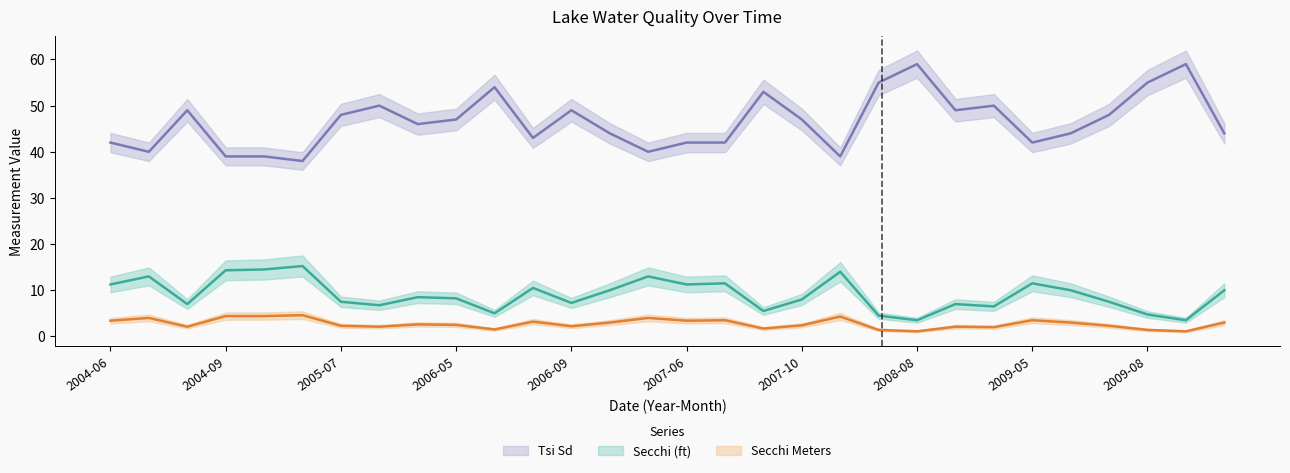

True or false: Secchi (ft) and Tsi Sd intersect in this chart.

False